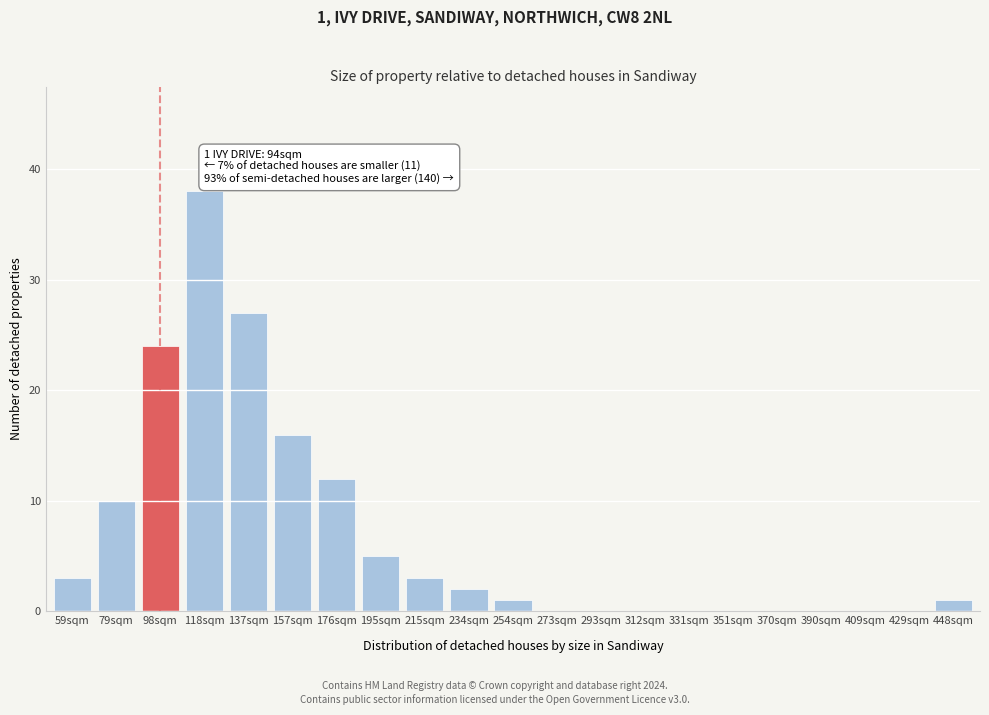

Reading left to right, what are all the values shown in this chart?

59sqm=3	79sqm=10	98sqm=24	118sqm=38	137sqm=27	157sqm=16	176sqm=12	195sqm=5	215sqm=3	234sqm=2	254sqm=1	273sqm=0	293sqm=0	312sqm=0	331sqm=0	351sqm=0	370sqm=0	390sqm=0	409sqm=0	429sqm=0	448sqm=1